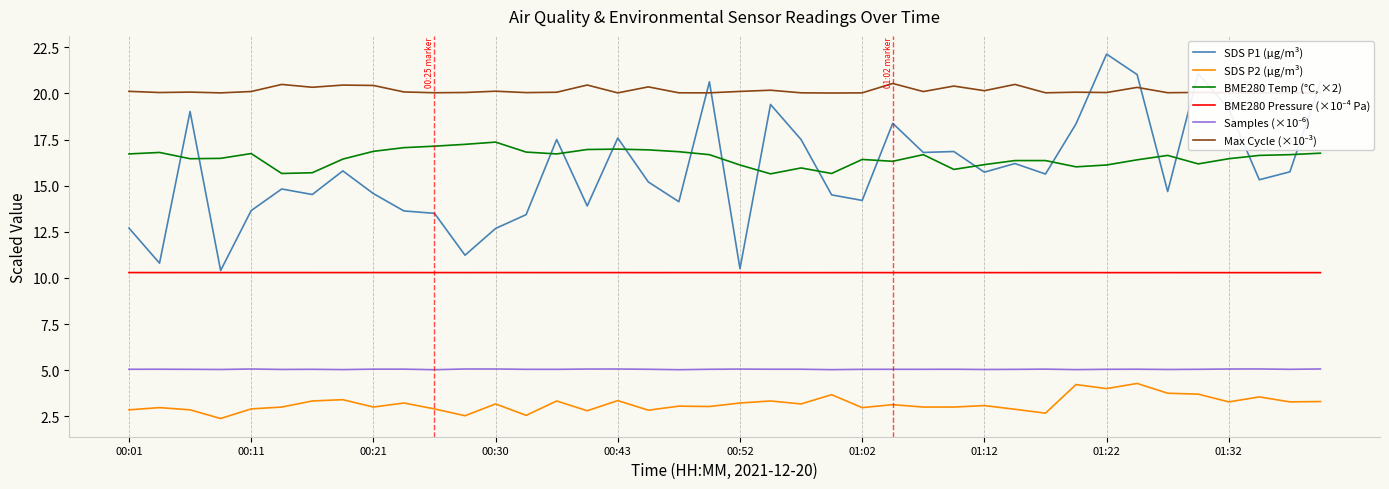

What is the minimum value shown in the chart?

2.4